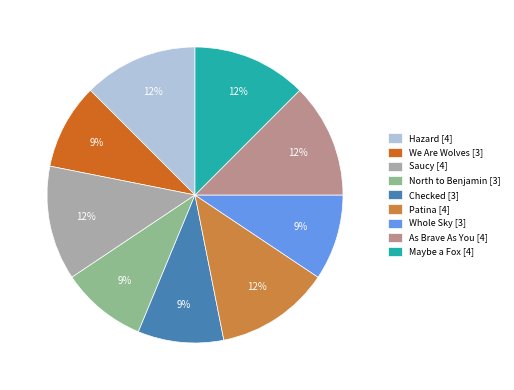

Combined, do Patina and Saucy account for over 50%?

No